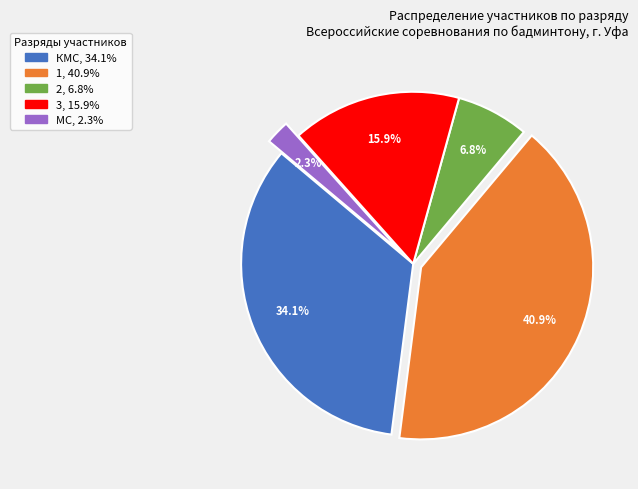

To the nearest percent, what is the difference between the largest and smallest slice percentages?

39%